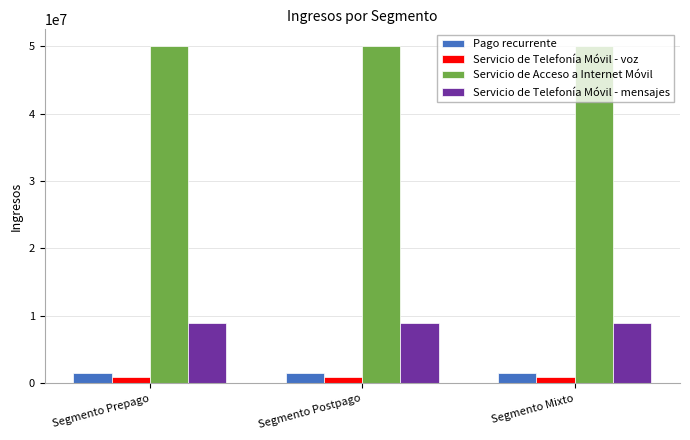

True or false: Servicio de Acceso a Internet Móvil has a value of 50000000 at Segmento Prepago.

True